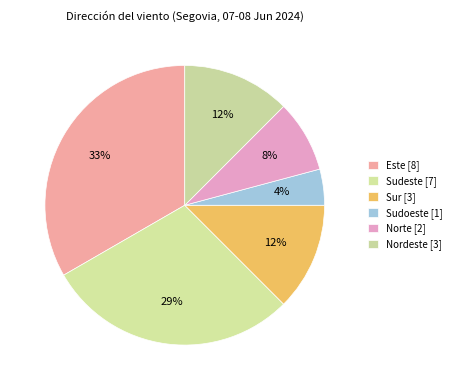

Rank the categories by value from lowest to highest.

Sudoeste, Norte, Sur, Nordeste, Sudeste, Este